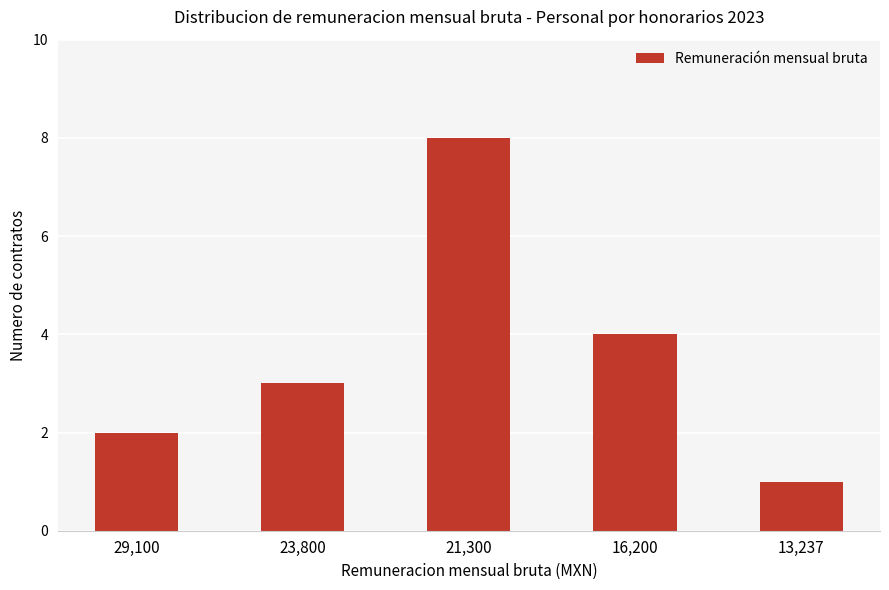

True or false: the data shows 4 at 16,200.

True